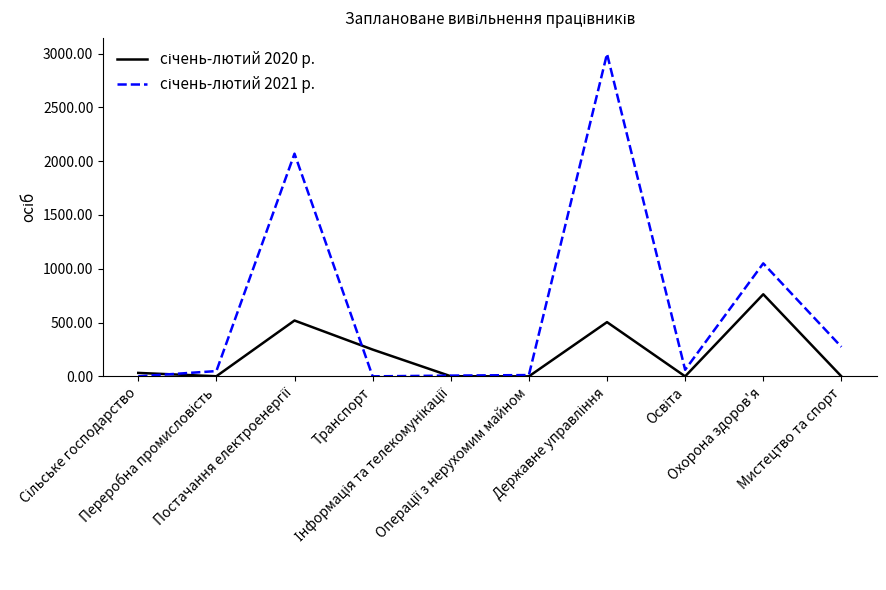

What is the greatest value displayed?

2998